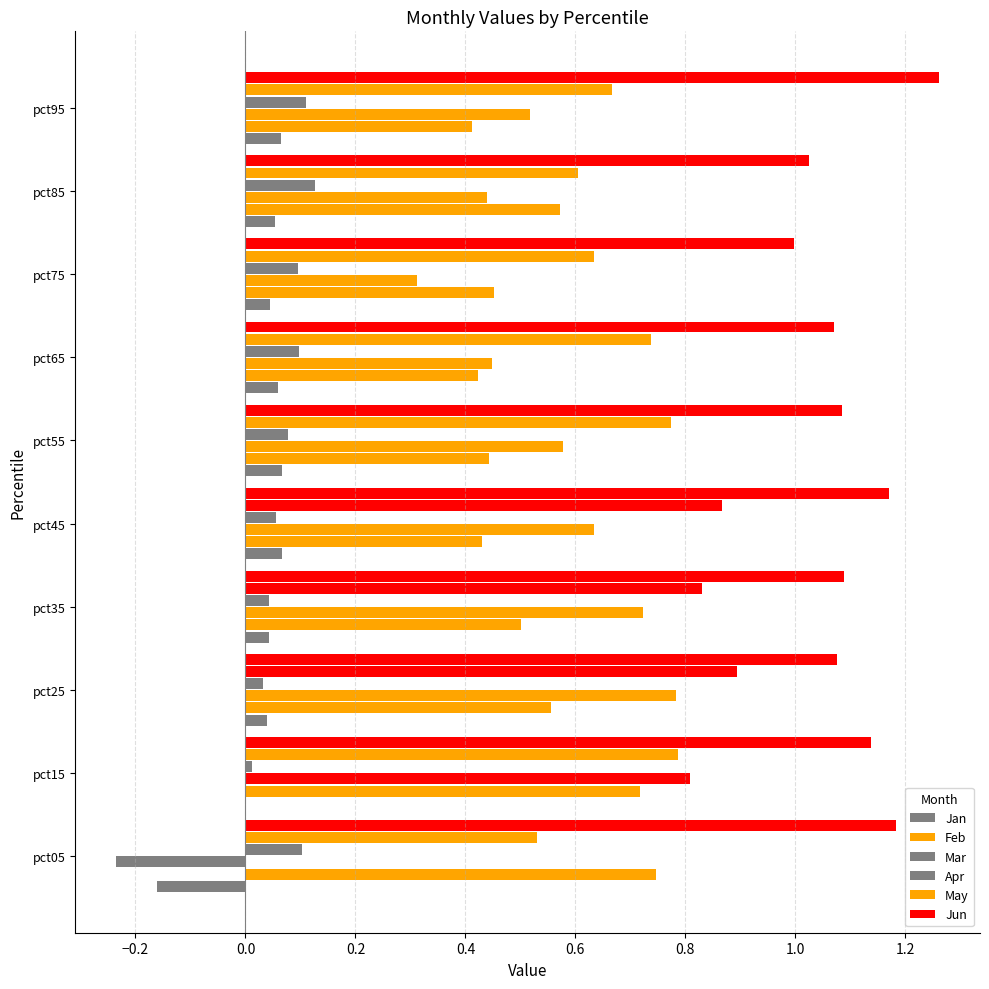

How many data points does each series have?

10